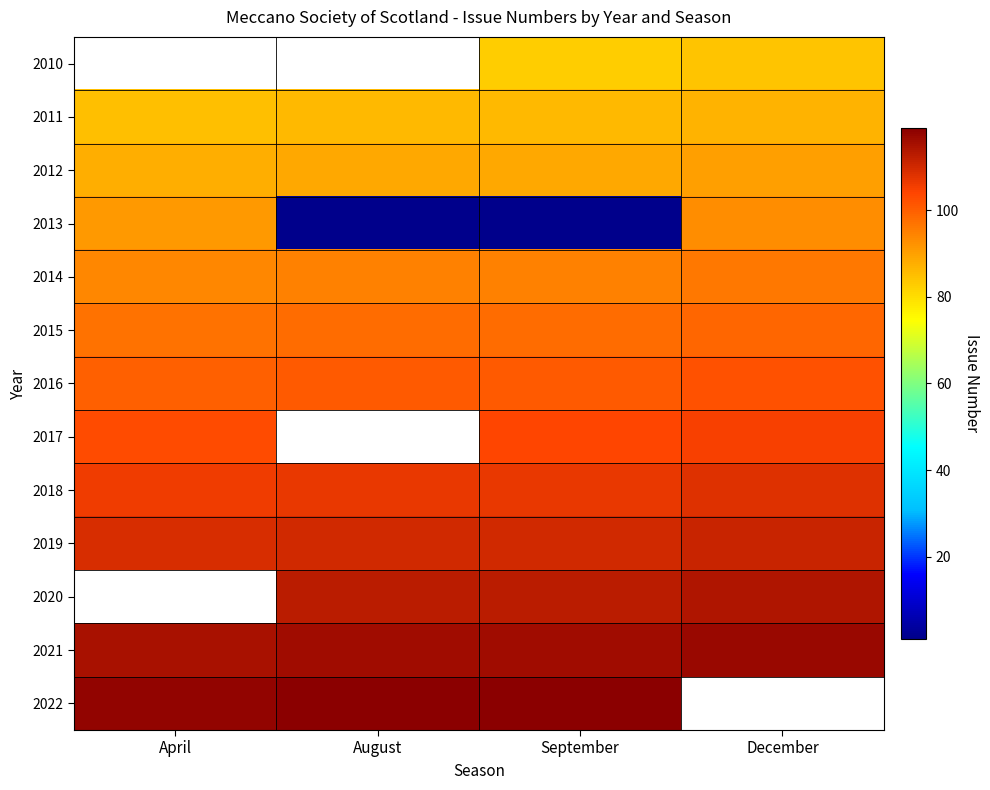

Between April and September, which is larger?

September